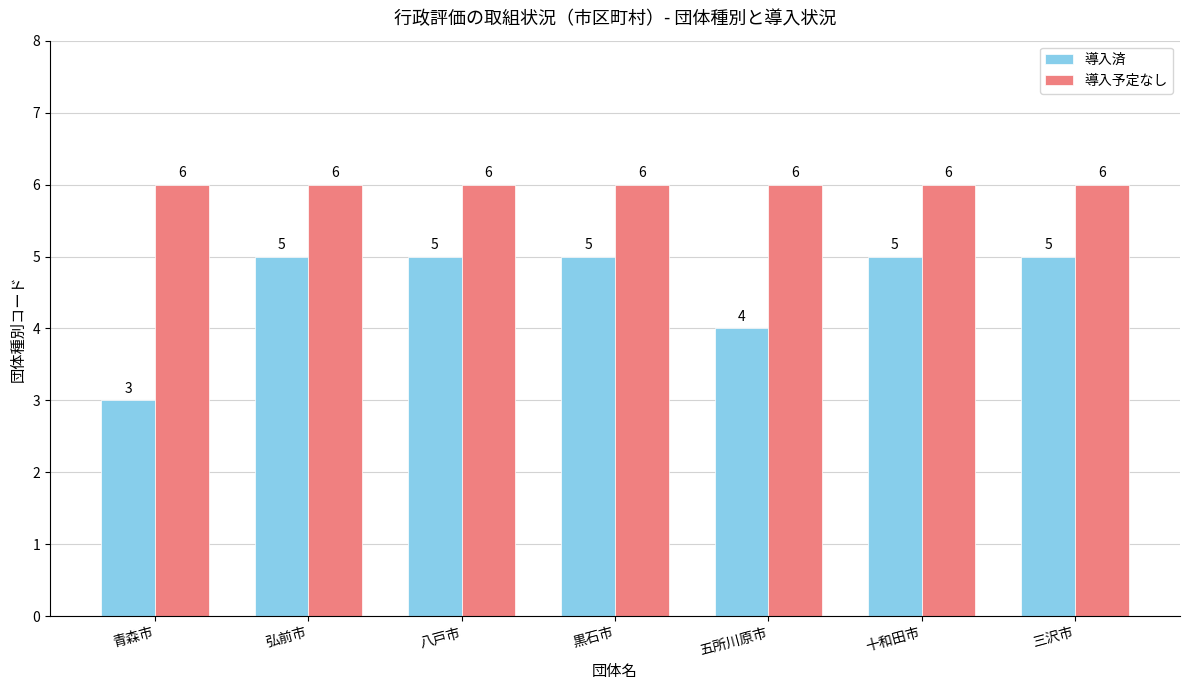

List the series in order of their overall mean, lowest first.

導入済, 導入予定なし